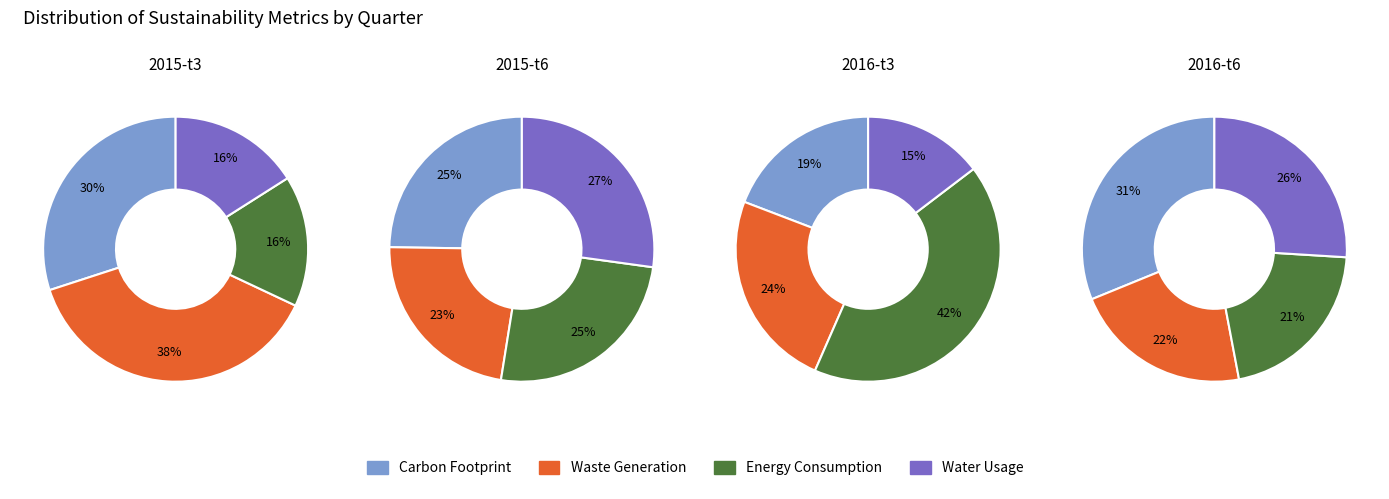

The 2 slice represents 29% of the pie. True or false?

False